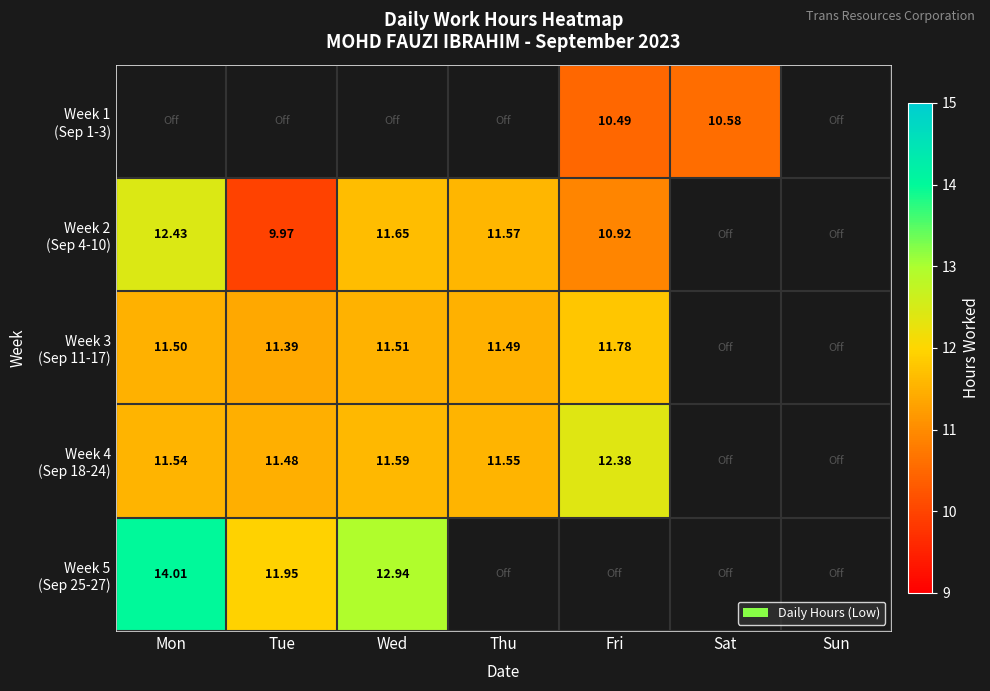

The Week 5 (Sep 25-27) series shows 6.2 at Tue. True or false?

False